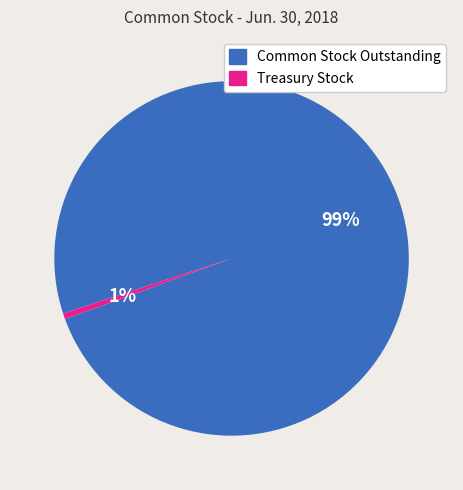

Combined, do Common Stock Outstanding and Treasury Stock account for over 50%?

Yes